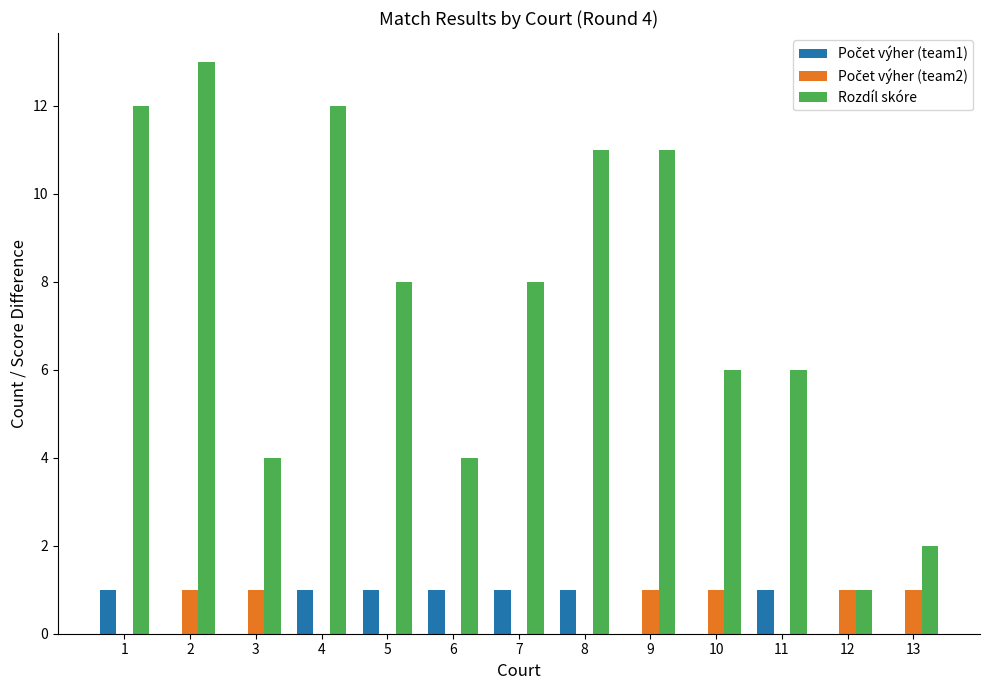

What is the sum of all Rozdíl skóre values?

98